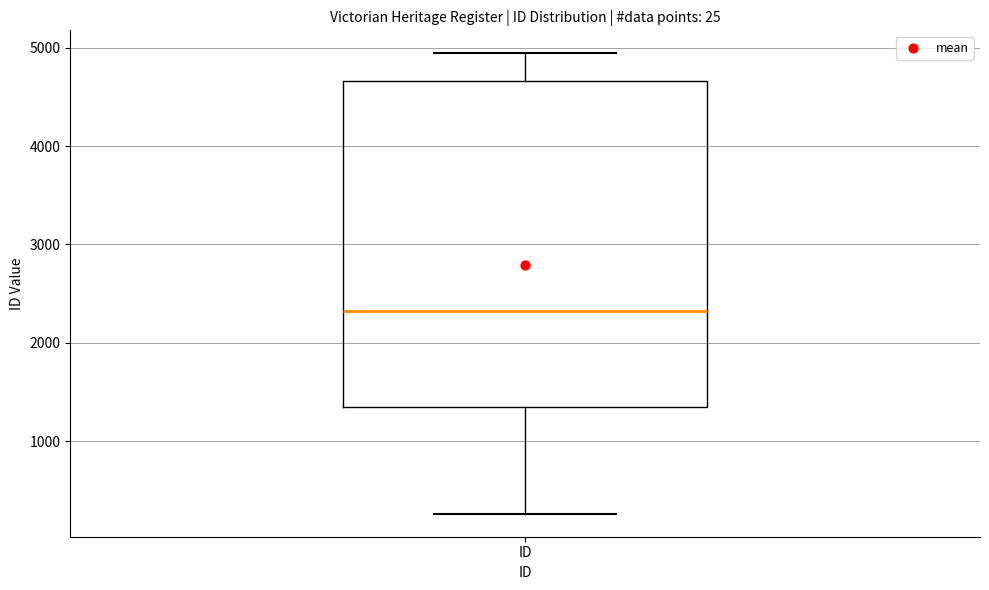

Where is the upper edge of the box for ID on the y-axis? The values are not printed on the chart, so give them approximately, as read against the axis.

4700